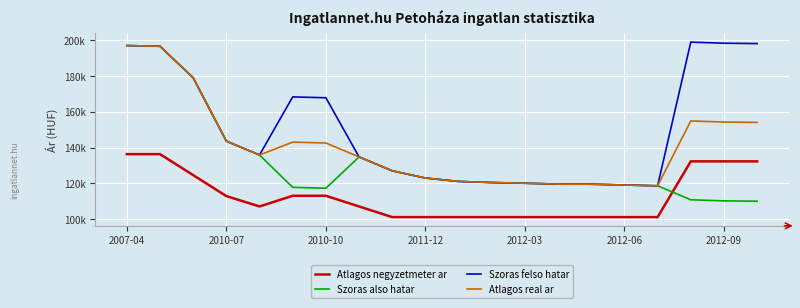

At how many categories does at least one series exceed 144421?

8